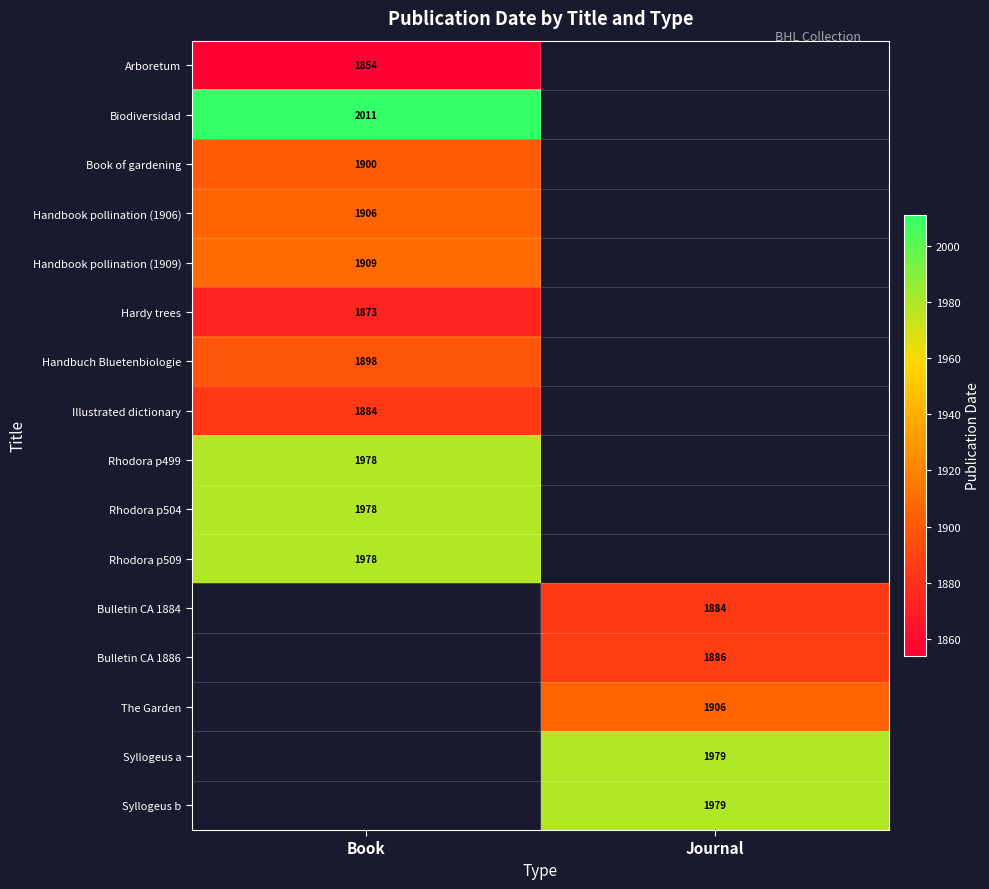

The The Garden series shows 810.7 at Journal. True or false?

False